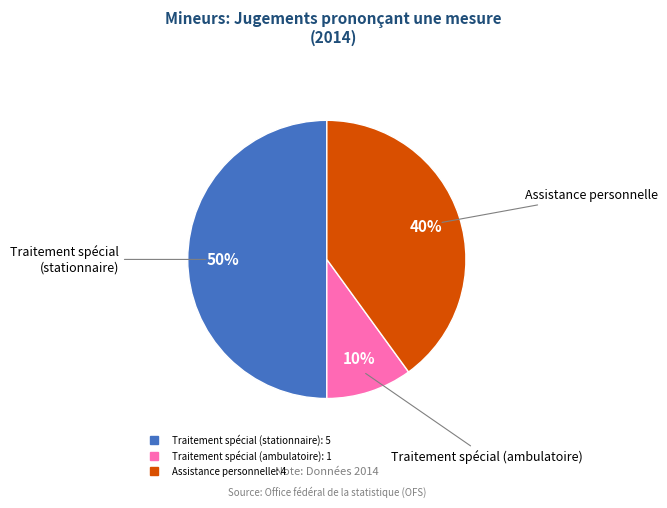

To the nearest percent, what is the average slice percentage?

33%